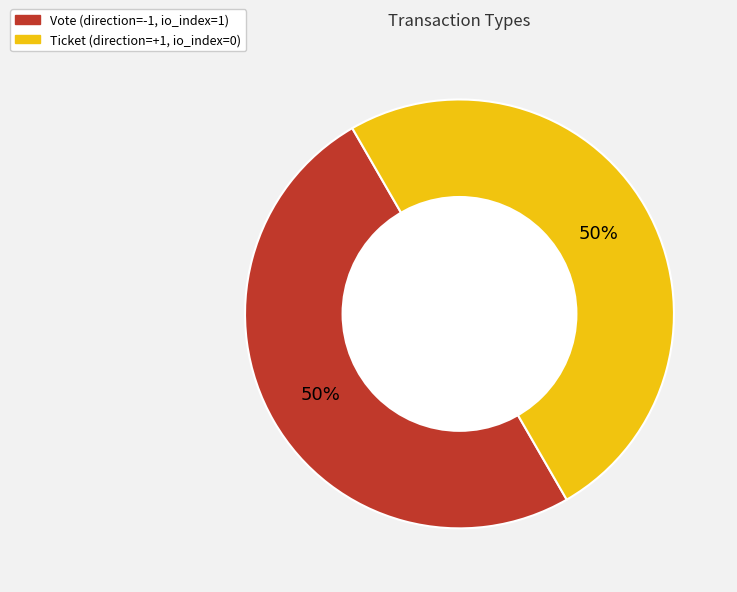

The Ticket slice represents 1% of the pie. True or false?

False